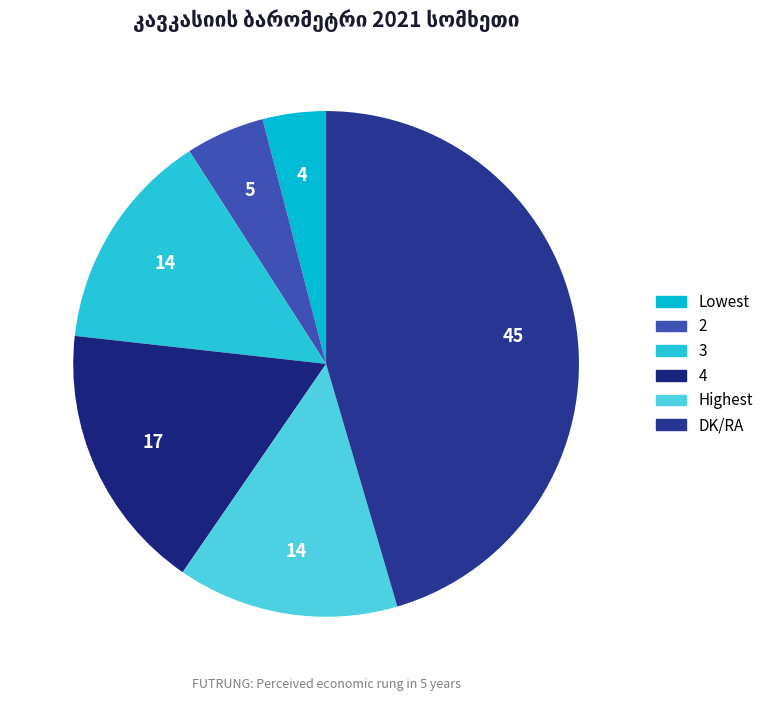

How many slices are in this pie chart?

6